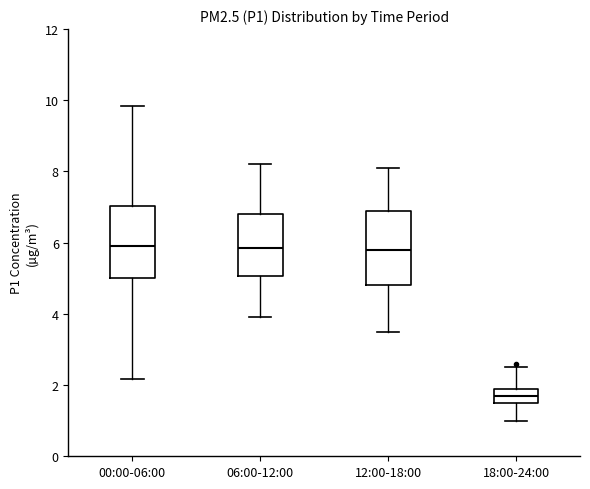

Where does the upper whisker of the box for 18:00-24:00 end on the y-axis? The values are not printed on the chart, so give them approximately, as read against the axis.

2.6